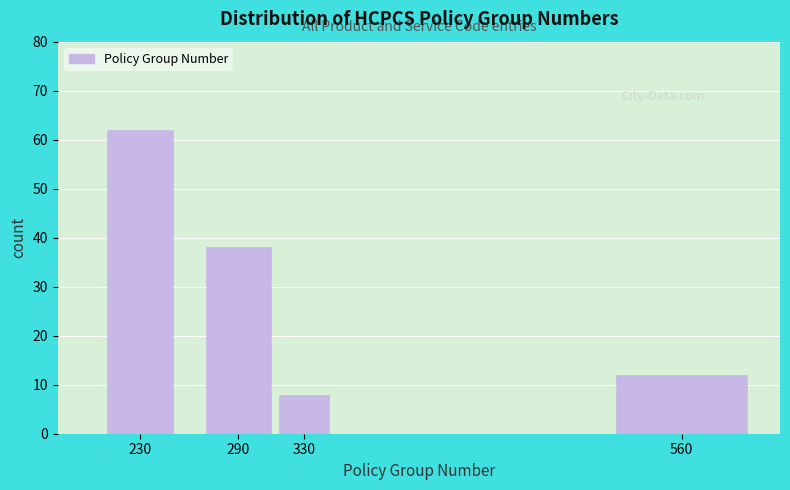

Reading left to right, what are all the values shown in this chart?

230=62	290=38	330=8	560=12